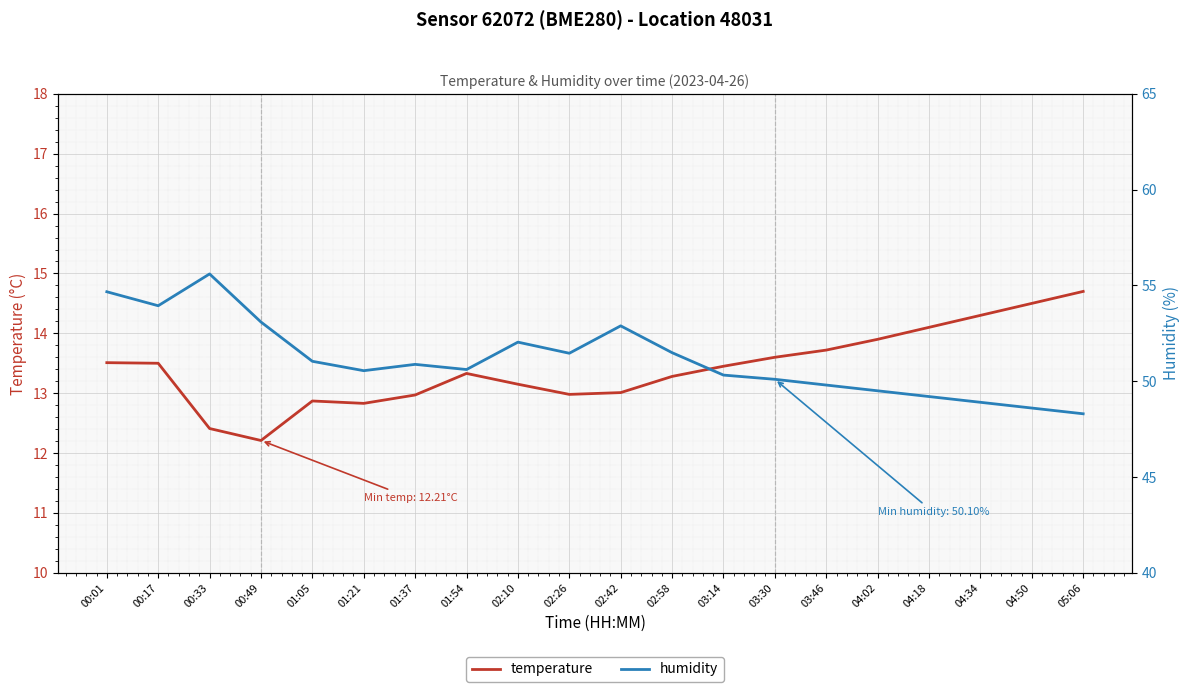

What is the sum of the temperature values at 04:02 and 00:49?

26.1